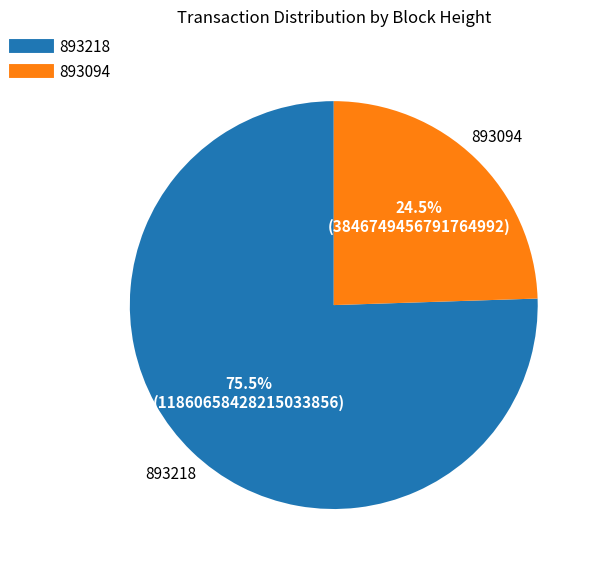

To the nearest percent, what is the combined percentage of 893218 and 893094?

100%